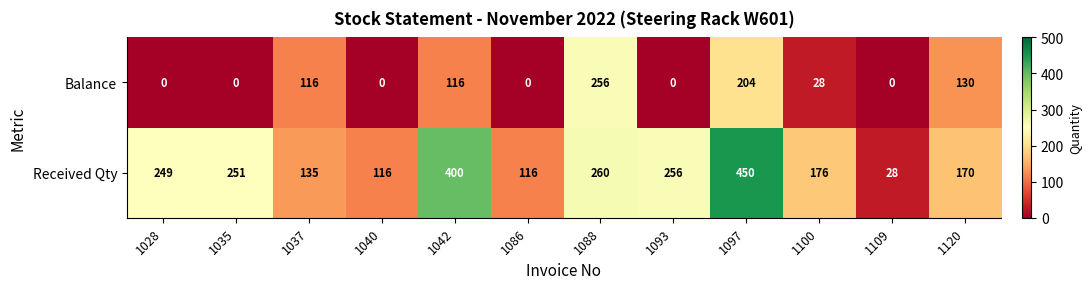

At 1037, list the series in order from largest to smallest.

Received Qty, Balance